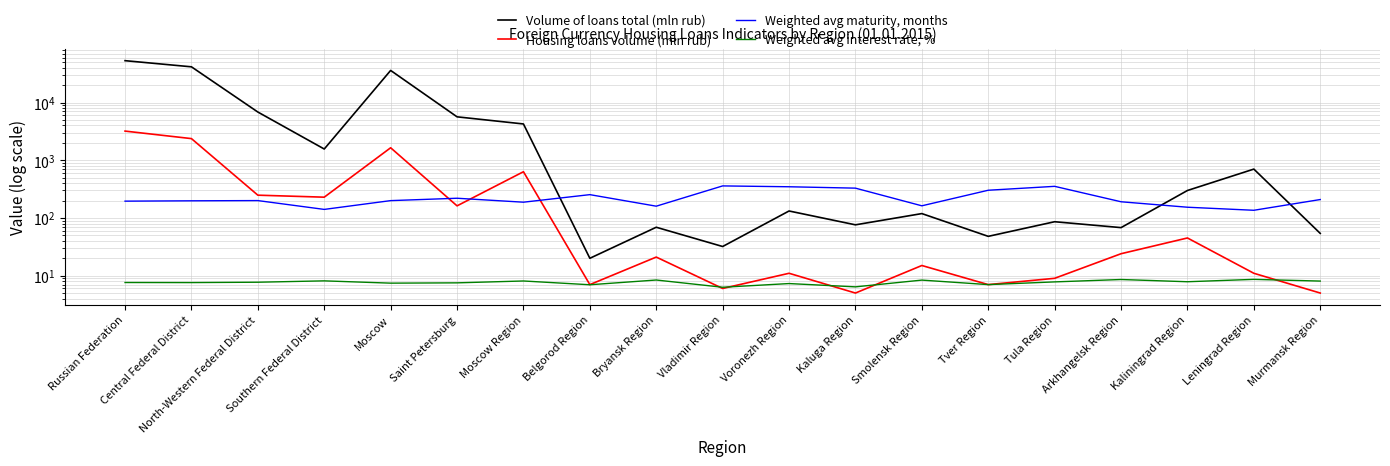

How many lines are shown in the chart?

4